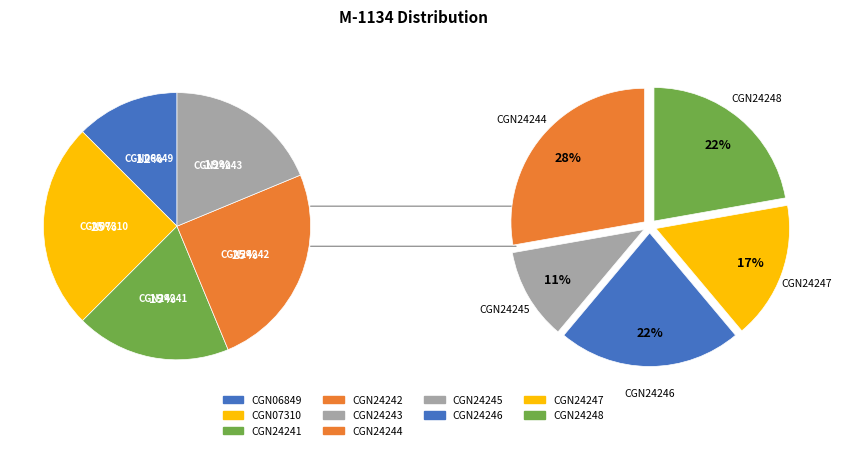

How many segments does this pie chart have?

10